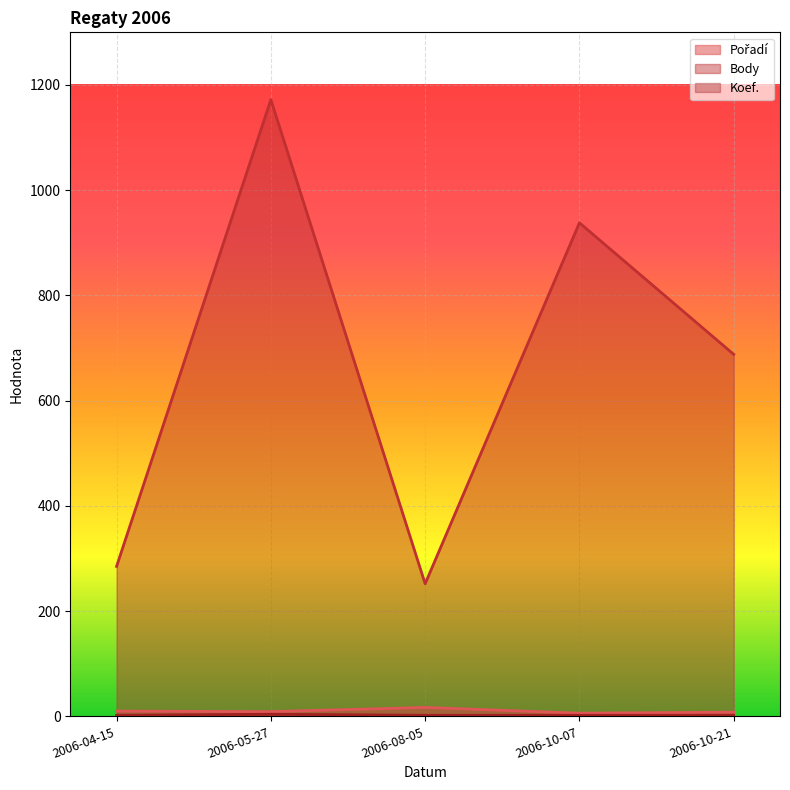

Which series has the largest range (max minus min)?

Body